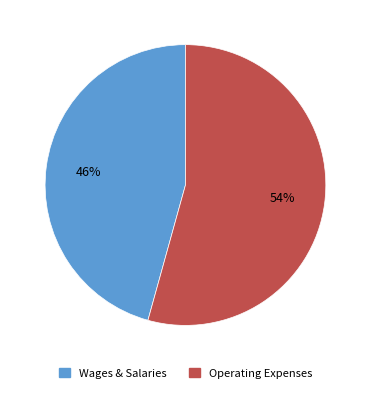

Does any single category account for the majority?

Yes